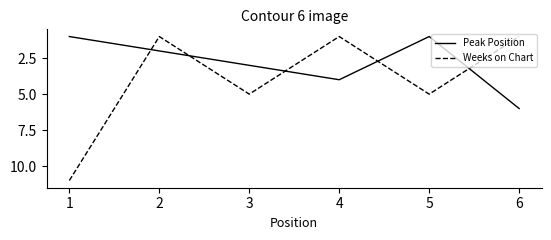

Is the value of Peak Position at 5 greater than the value of Weeks on Chart at 3?

No